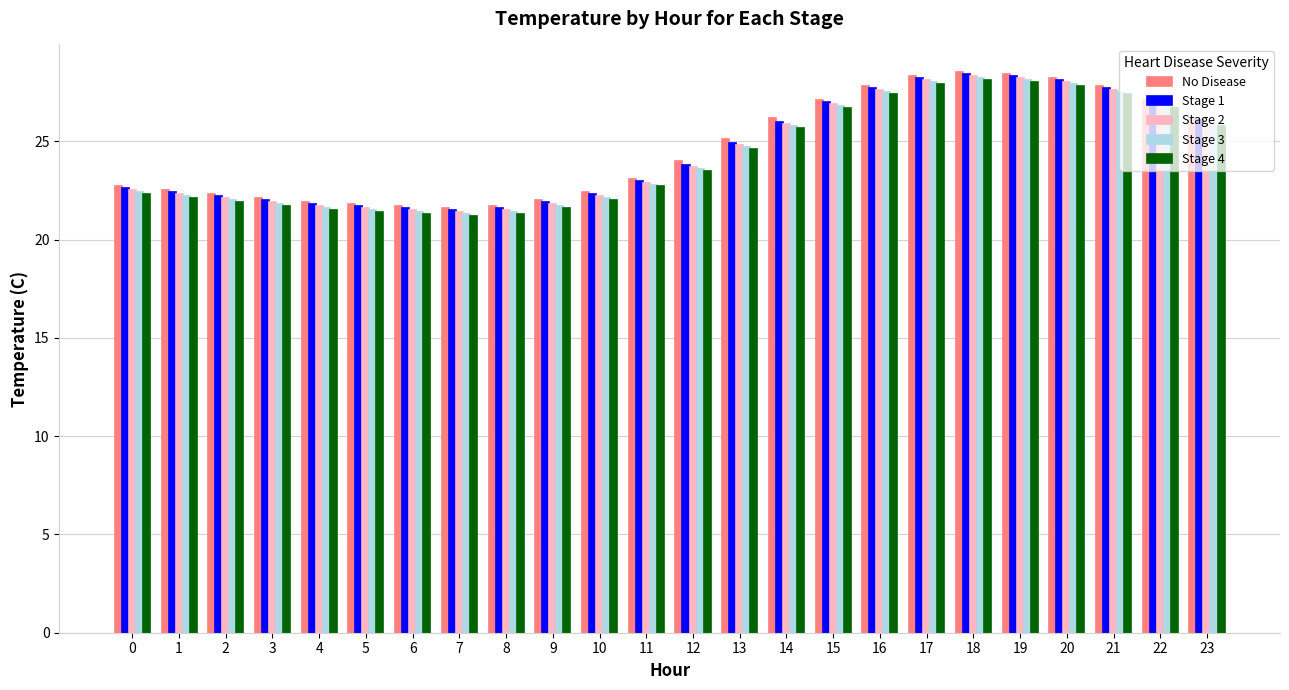

What is the spread (max minus min) of values at 17?

0.4